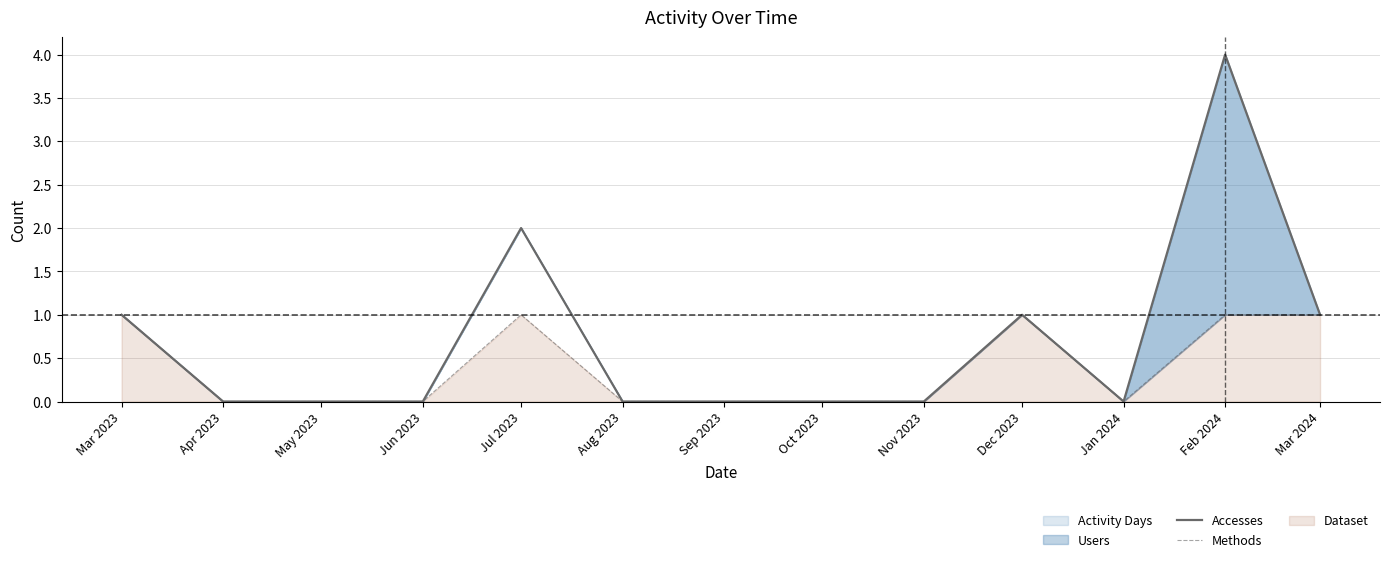

Rank the series at Mar 2024 from lowest to highest value.

Accesses, Methods